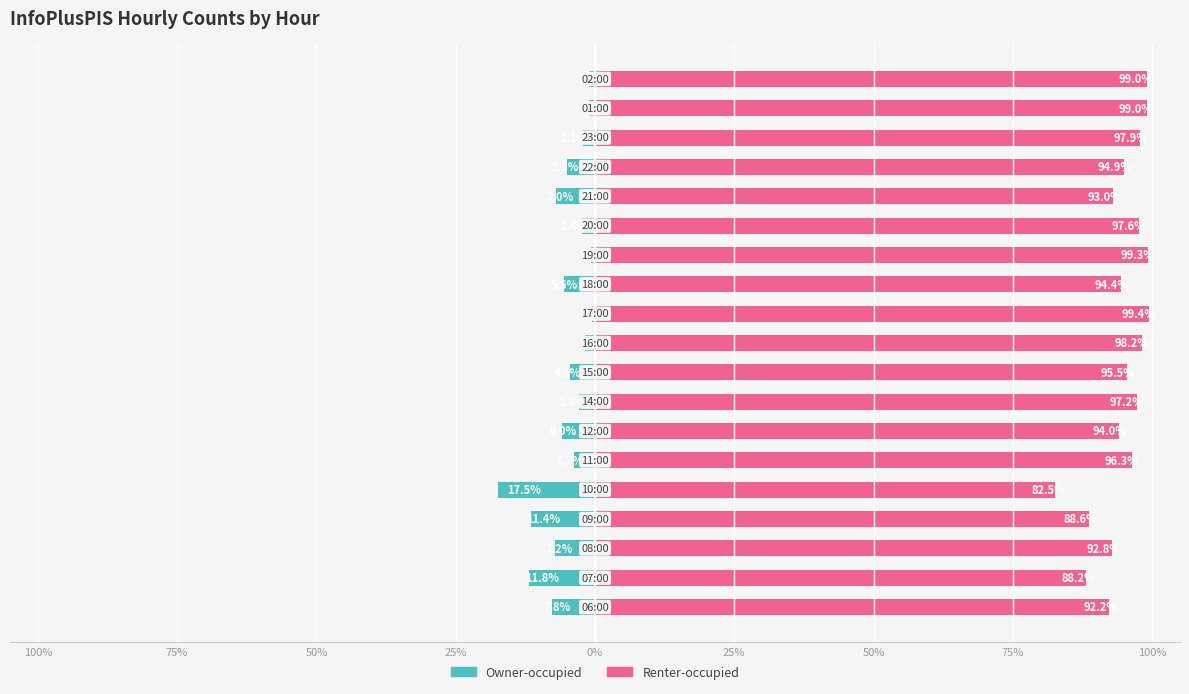

Count the number of categories in the chart.

19